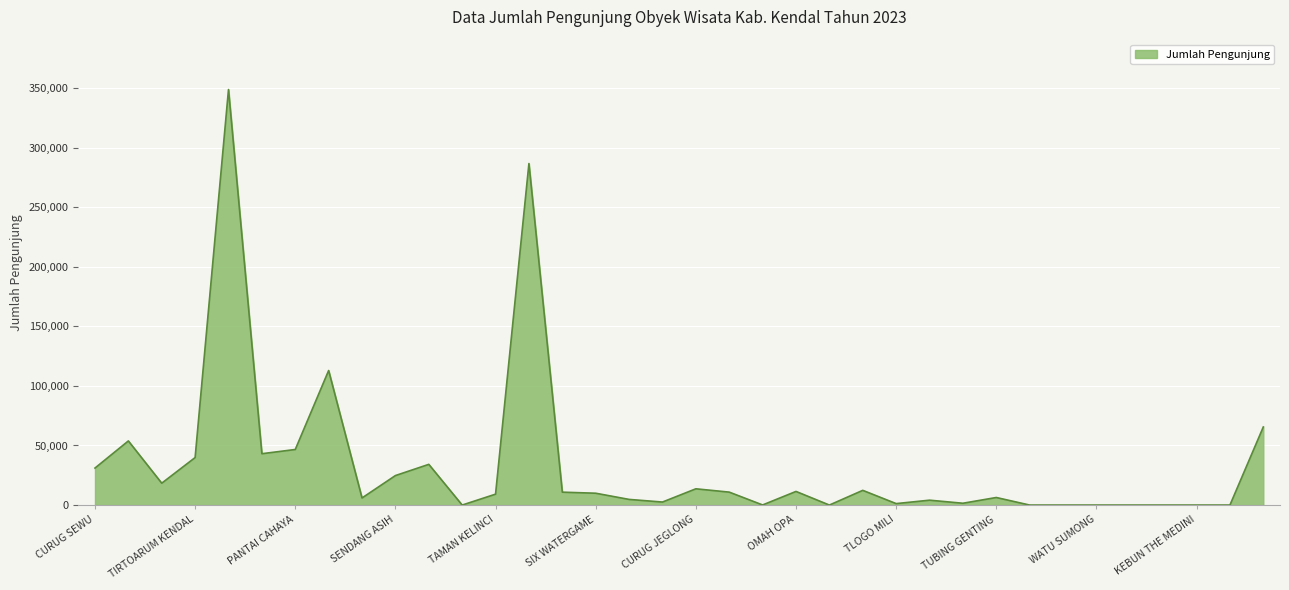

What is the greatest value displayed?

348682